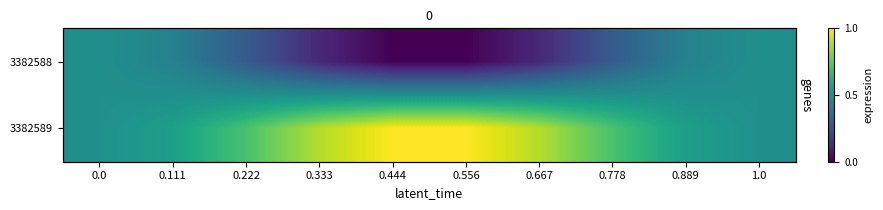

Count the number of categories in the chart.

10